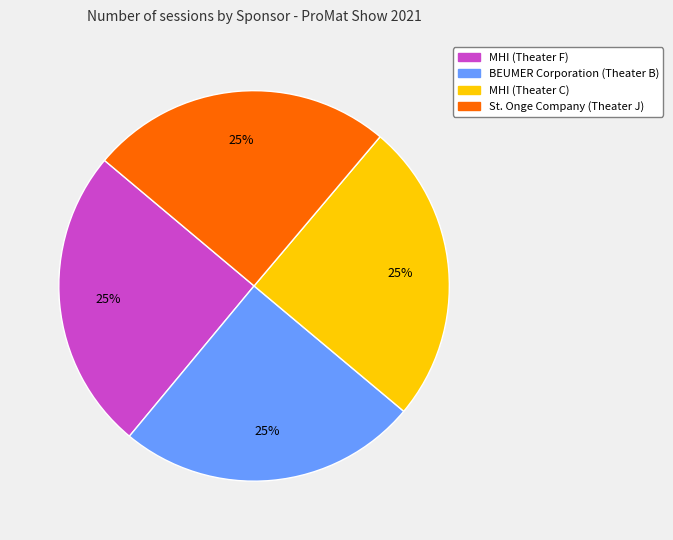

Is there any slice that represents more than half of the pie?

No